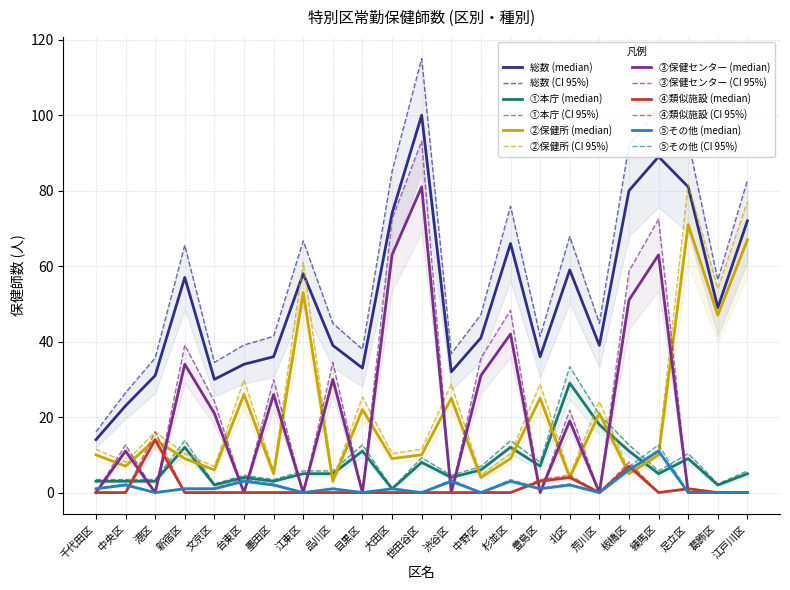

Is it true that ⑤その他 (median) equals 0.0 at 江戸川区?

True